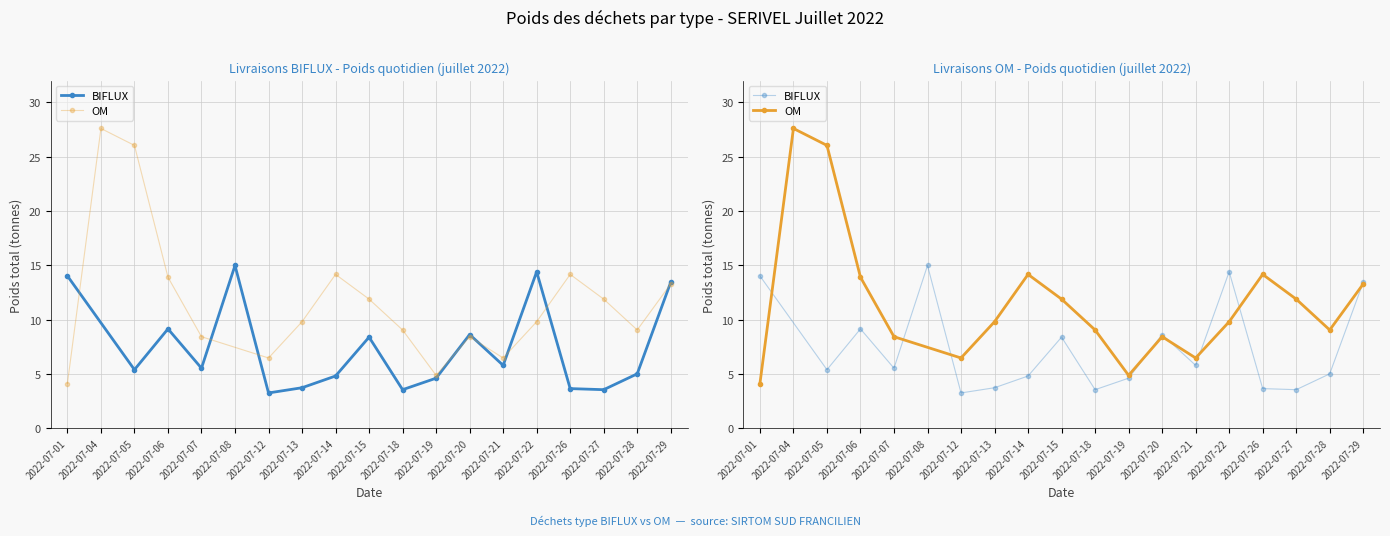

Is it true that BIFLUX equals 1.1 at 2022-07-18?

False